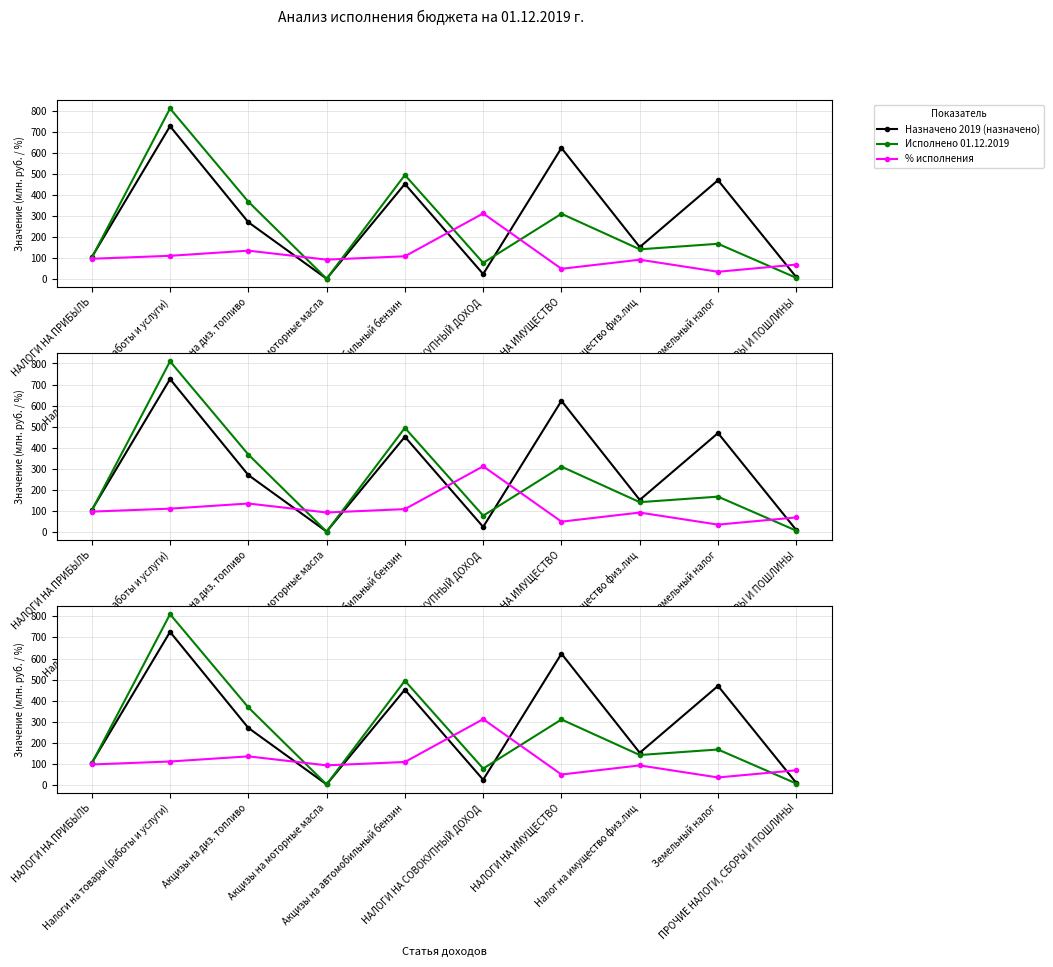

Is it true that % исполнения equals 312.5 at НАЛОГИ НА СОВОКУПНЫЙ ДОХОД?

True